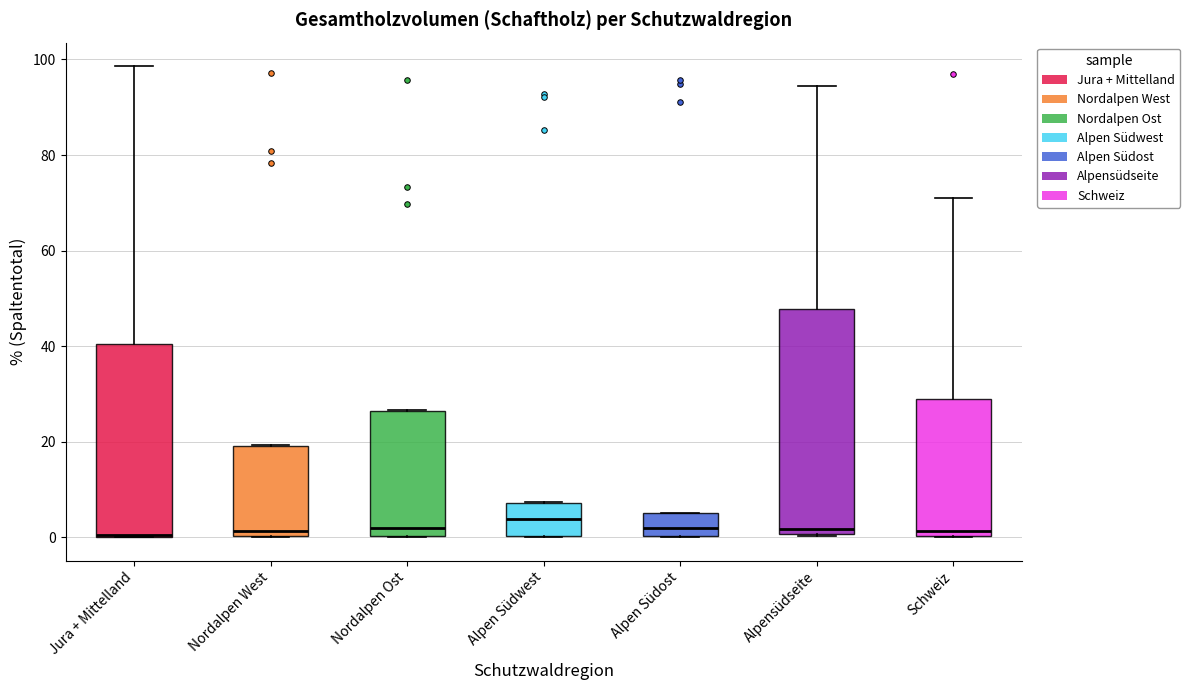

Reading left to right, transcribe this box plot: for each box, give where its median line is, the range the box spans, and where its two whiskers end, as read against the y-axis. The values are not printed on the chart, so give them approximately, as read against the axis.

Jura + Mittelland: median 0, box 0 to 40, whiskers 0 to 98
Nordalpen West: median 2, box 0 to 20, whiskers 0 to 20
Nordalpen Ost: median 2, box 0 to 26, whiskers 0 to 26
Alpen Südwest: median 4, box 0 to 8, whiskers 0 to 8
Alpen Südost: median 2, box 0 to 6, whiskers 0 to 6
Alpensüdseite: median 2, box 0 to 48, whiskers 0 to 94
Schweiz: median 2, box 0 to 28, whiskers 0 to 72